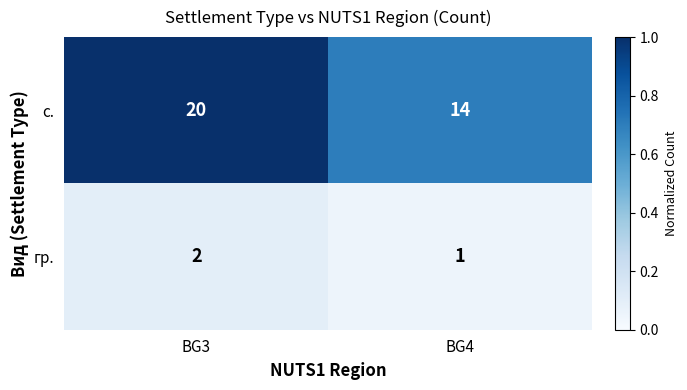

At which category is the sum across all series the highest?

BG3